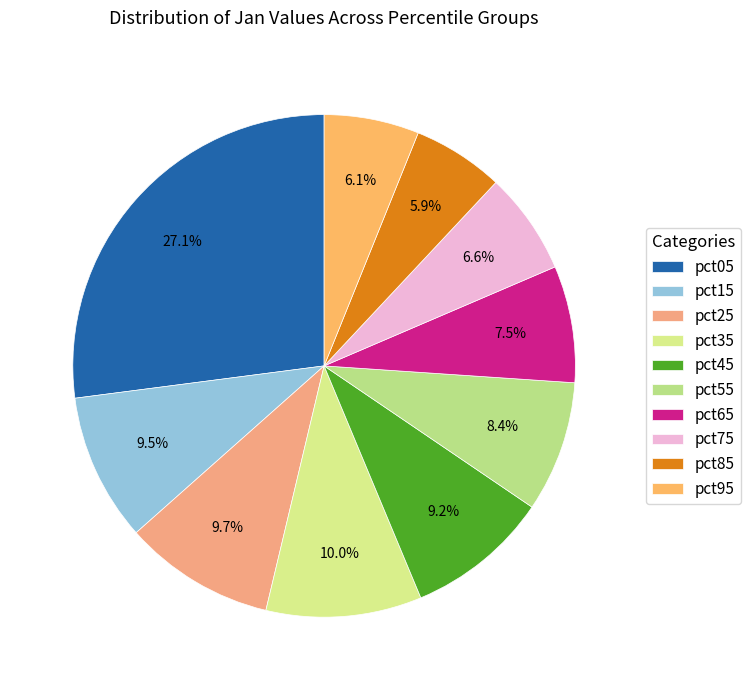

What percentage do pct25 and pct45 together represent?

18.9%